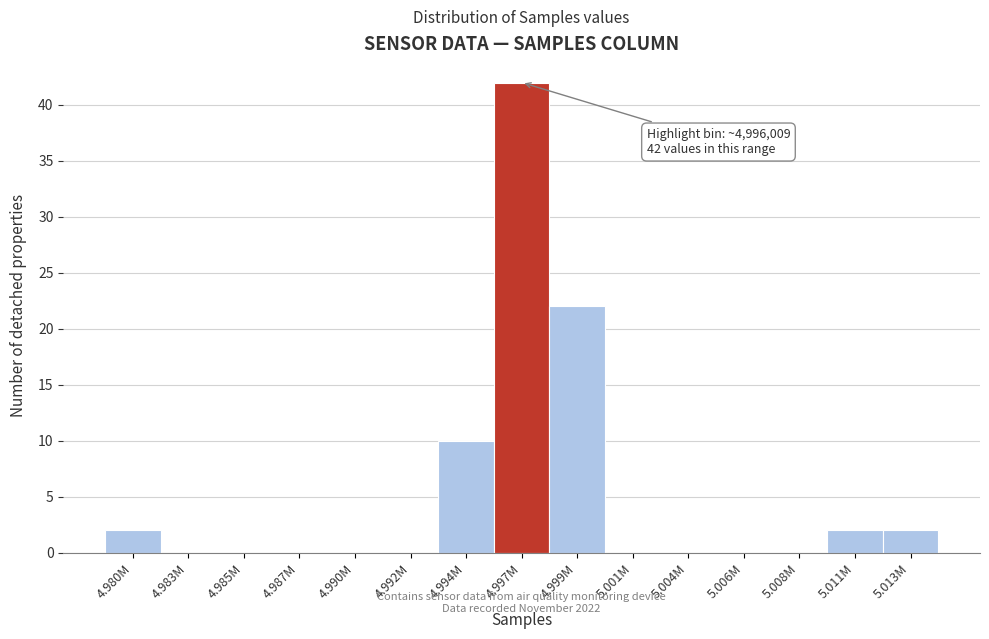

Reading left to right, extract all data points from this chart.

4.980M=2	4.983M=0	4.985M=0	4.987M=0	4.990M=0	4.992M=0	4.994M=10	4.997M=42	4.999M=22	5.001M=0	5.004M=0	5.006M=0	5.008M=0	5.011M=2	5.013M=2